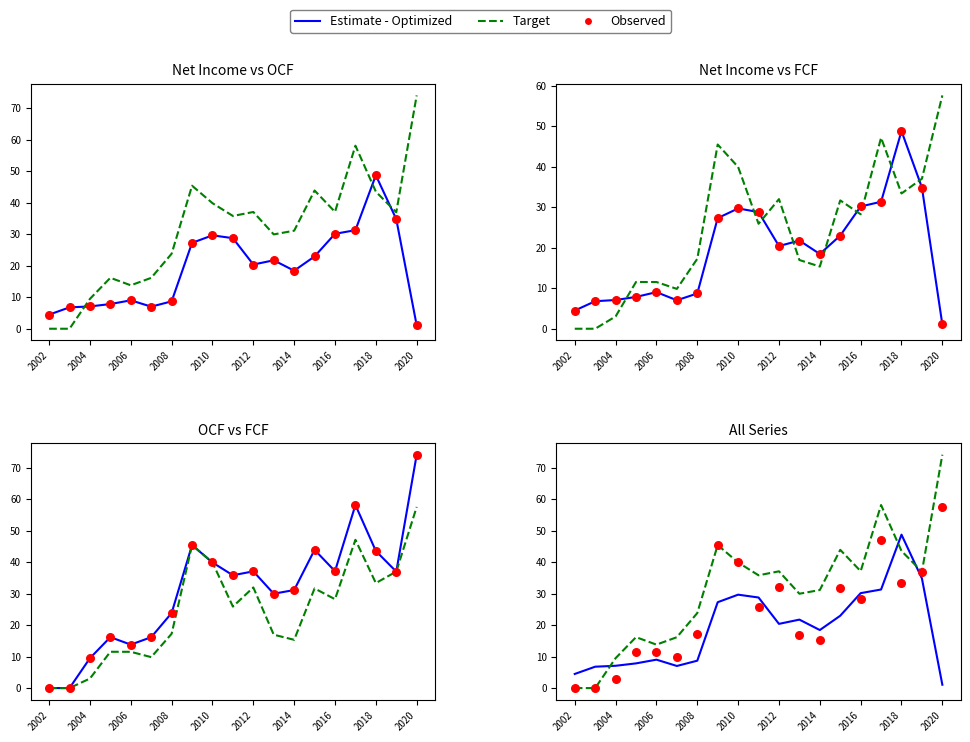

At how many categories does at least one series exceed 14?

15